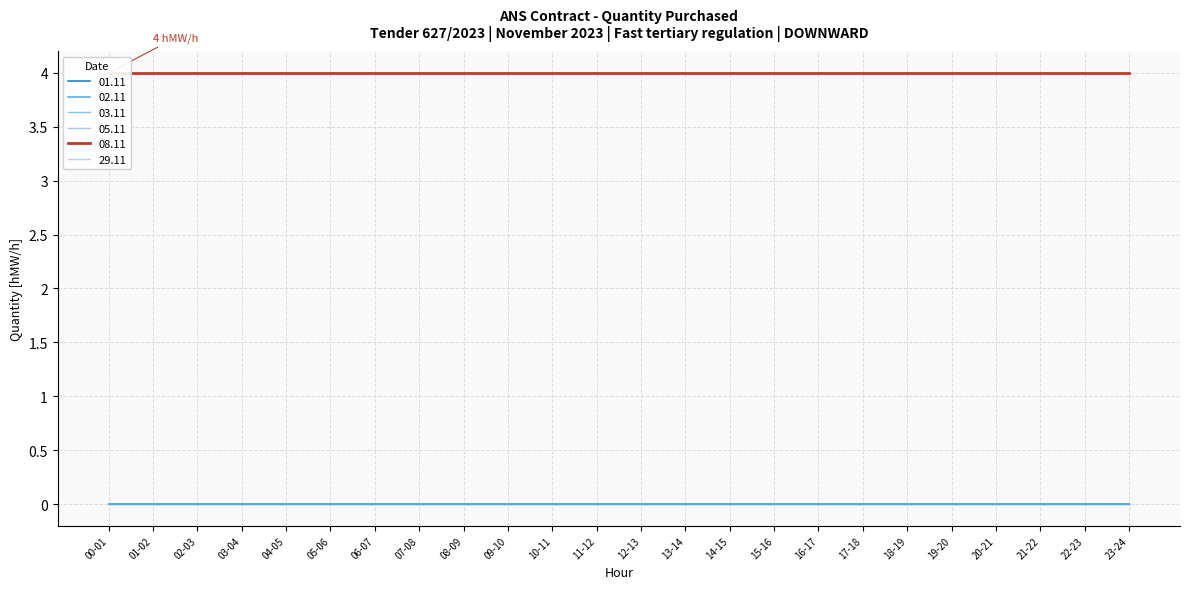

Which series has the widest spread of values?

01.11